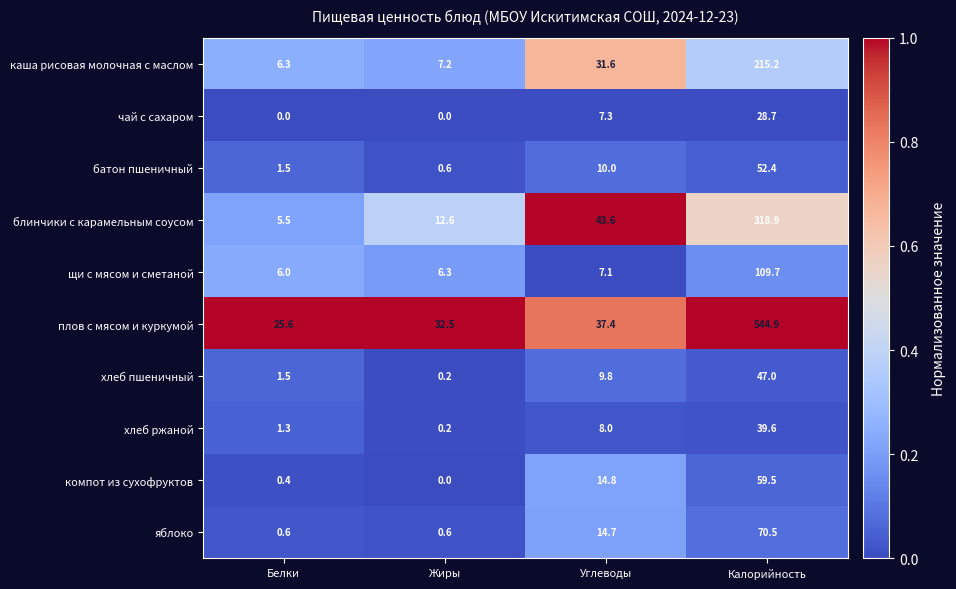

Is it true that блинчики с карамельным соусом equals 318.9 at Калорийность?

True